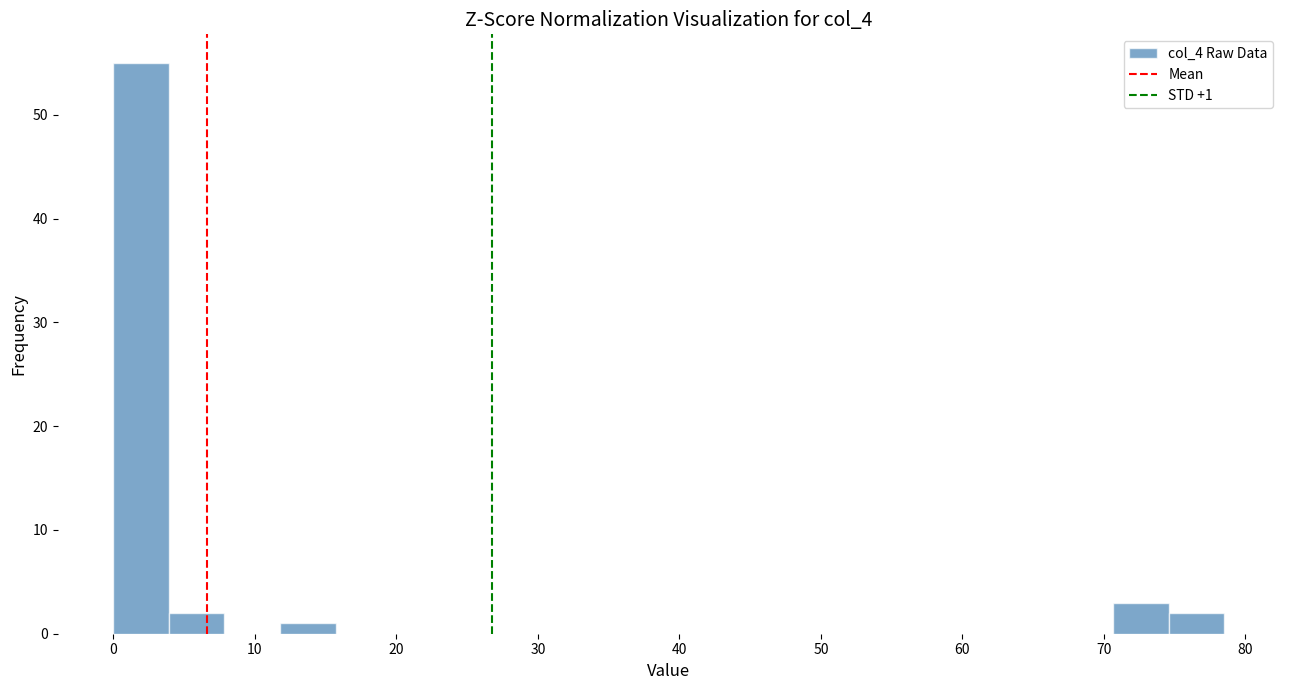

Read against the x-axis, roughly where is the centre of the tallest bar?

2